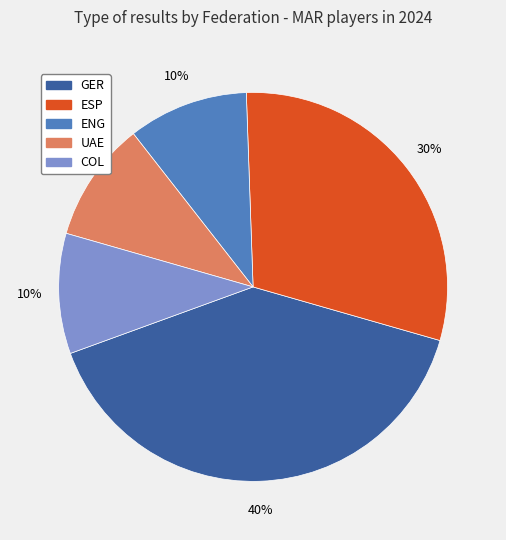

Is there a majority slice in this chart?

No